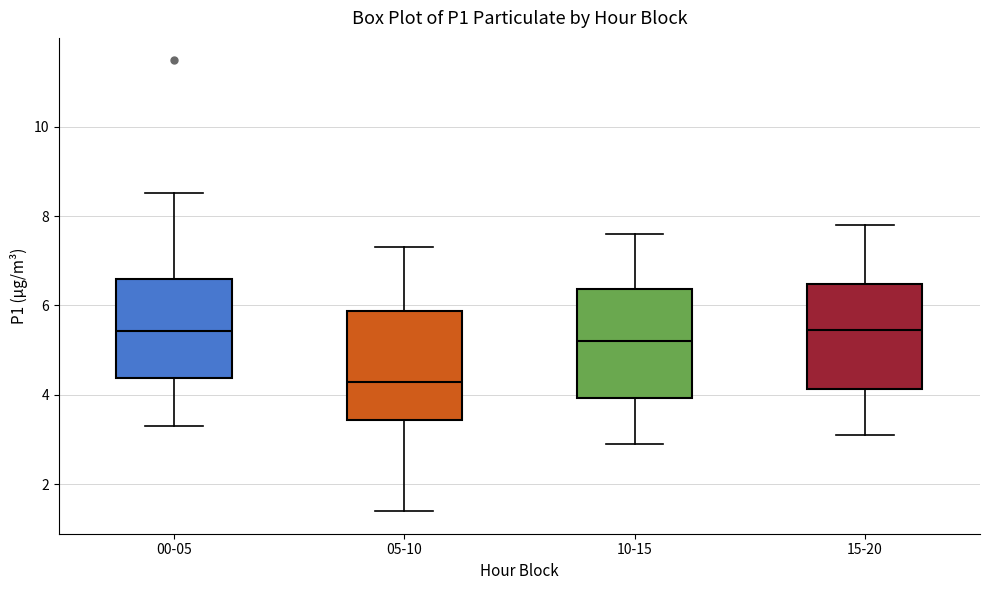

Which box has the lowest median line?

05-10